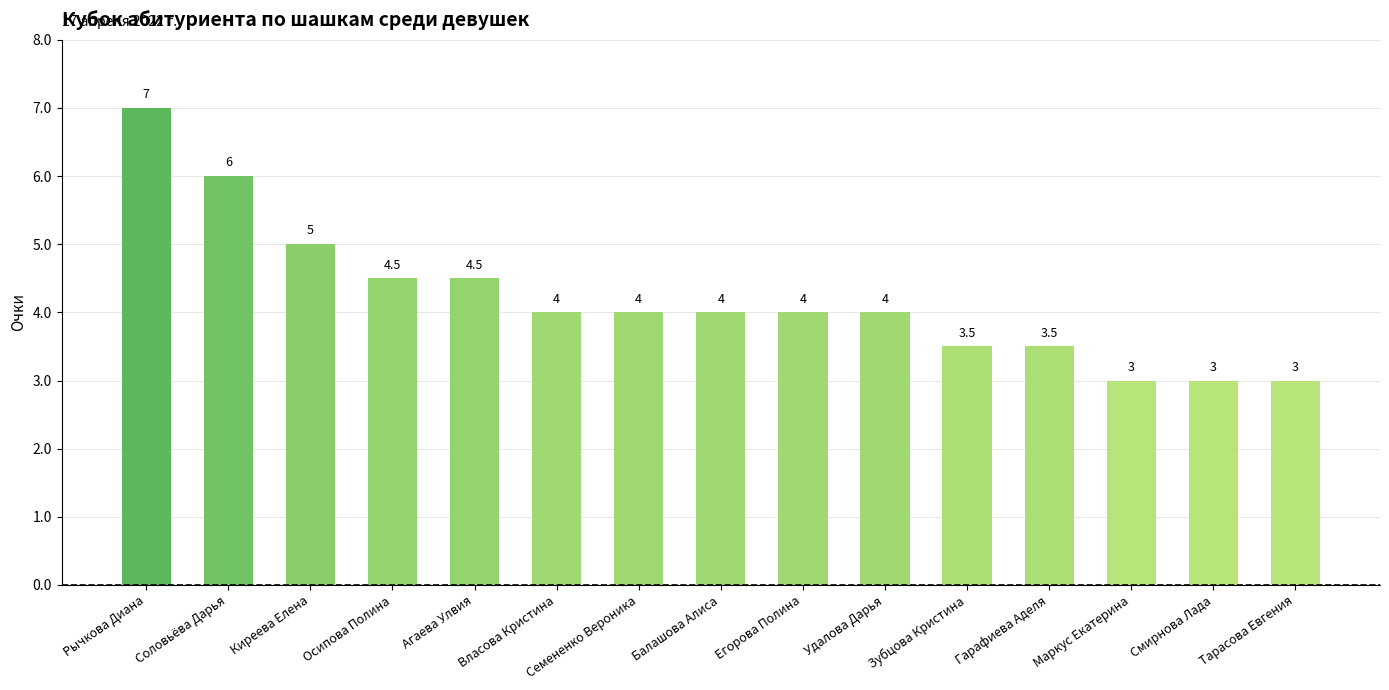

Reading left to right, list all the values displayed in this chart.

Рычкова Диана=7.0	Соловьёва Дарья=6.0	Киреева Елена=5.0	Осипова Полина=4.5	Агаева Улвия=4.5	Власова Кристина=4.0	Семененко Вероника=4.0	Балашова Алиса=4.0	Егорова Полина=4.0	Удалова Дарья=4.0	Зубцова Кристина=3.5	Гарафиева Аделя=3.5	Маркус Екатерина=3.0	Смирнова Лада=3.0	Тарасова Евгения=3.0